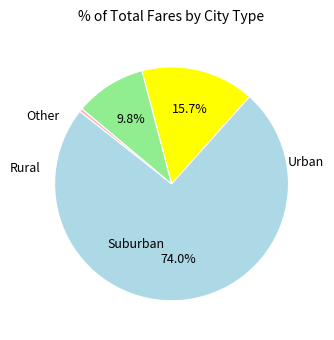

Is there any slice that represents more than half of the pie?

Yes